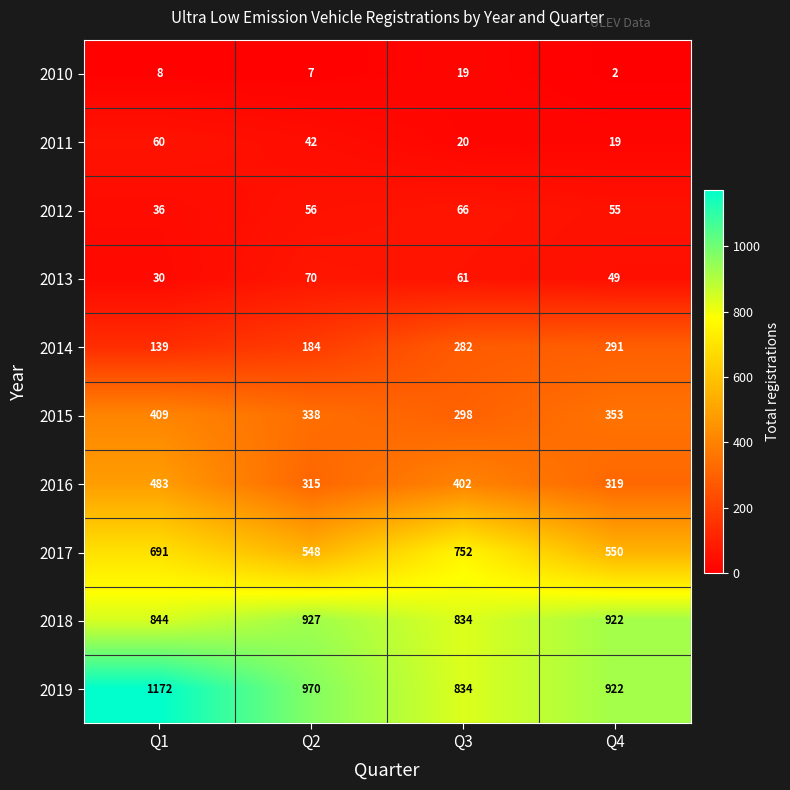

What is the difference between the highest and lowest values at Q3?

815